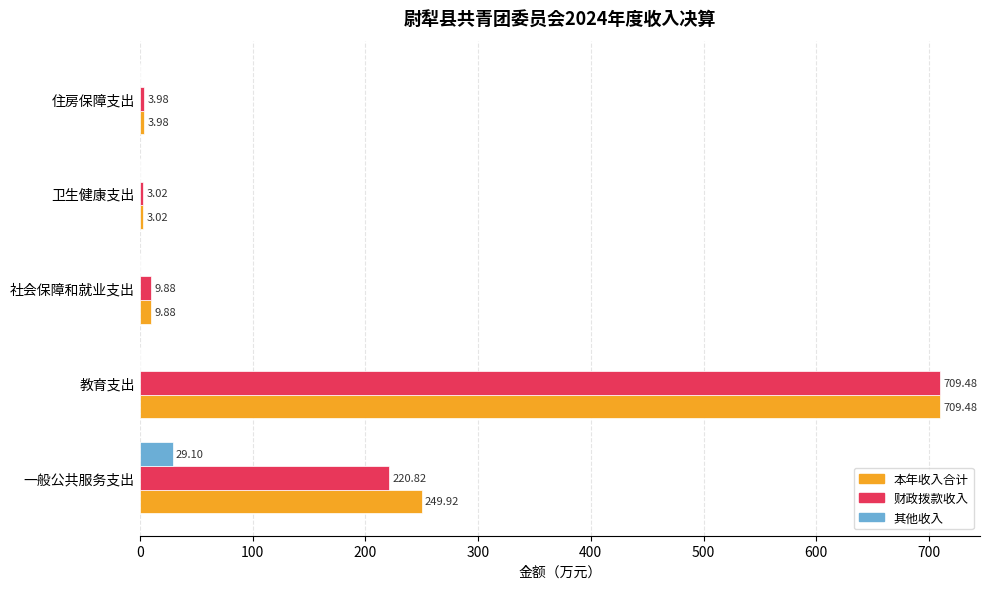

At which category is the sum across all series the highest?

教育支出